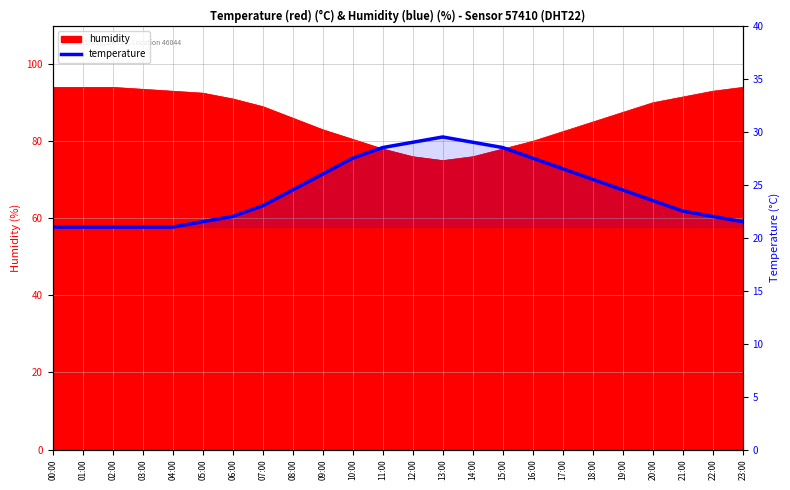

The value at 07:00 is 15.5. True or false?

False